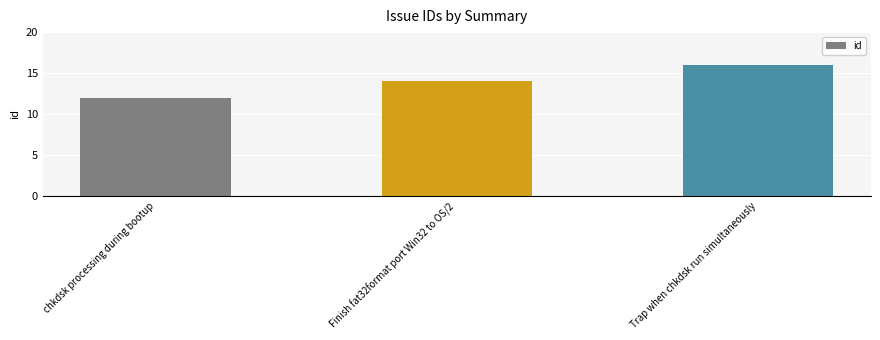

What is the change in value from Finish fat32format port Win32 to OS/2 to Trap when chkdsk run simultaneously?

+2